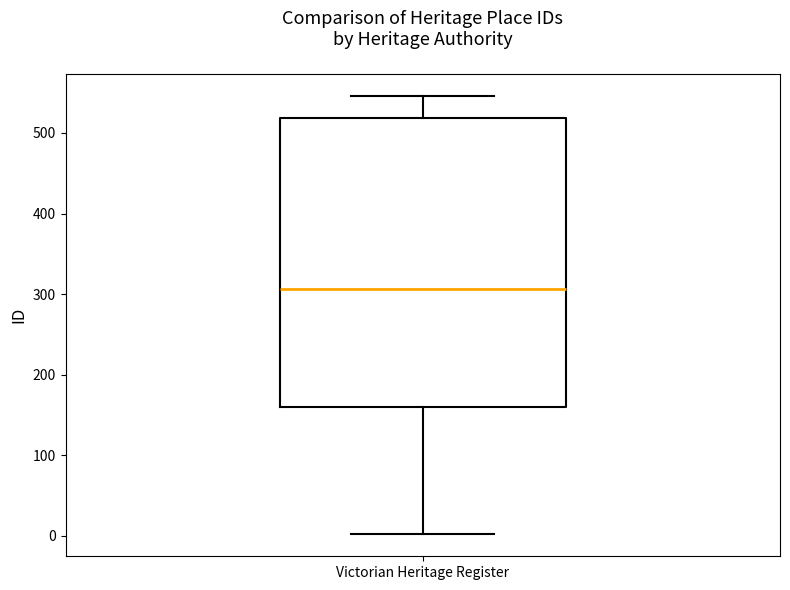

Transcribe this box plot: give where the median line is, the range the box spans, and where the two whiskers end, as read against the y-axis. The values are not printed on the chart, so give them approximately, as read against the axis.

median 310, box 160 to 520, whiskers 0 to 550